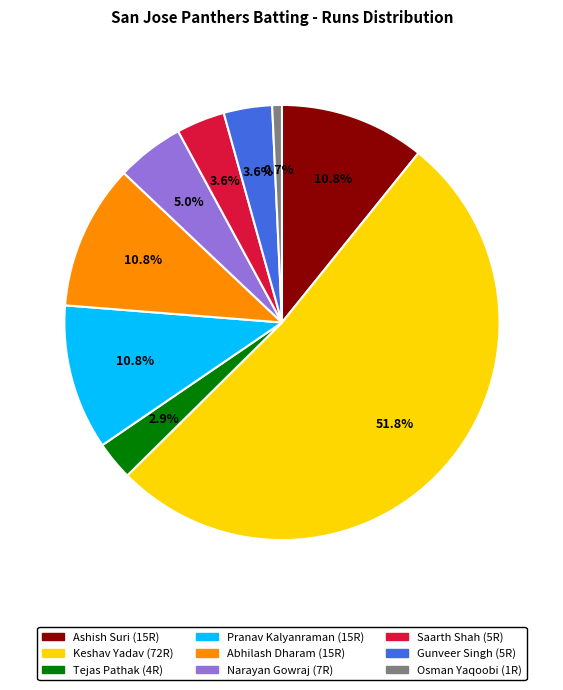

Is there a majority slice in this chart?

Yes